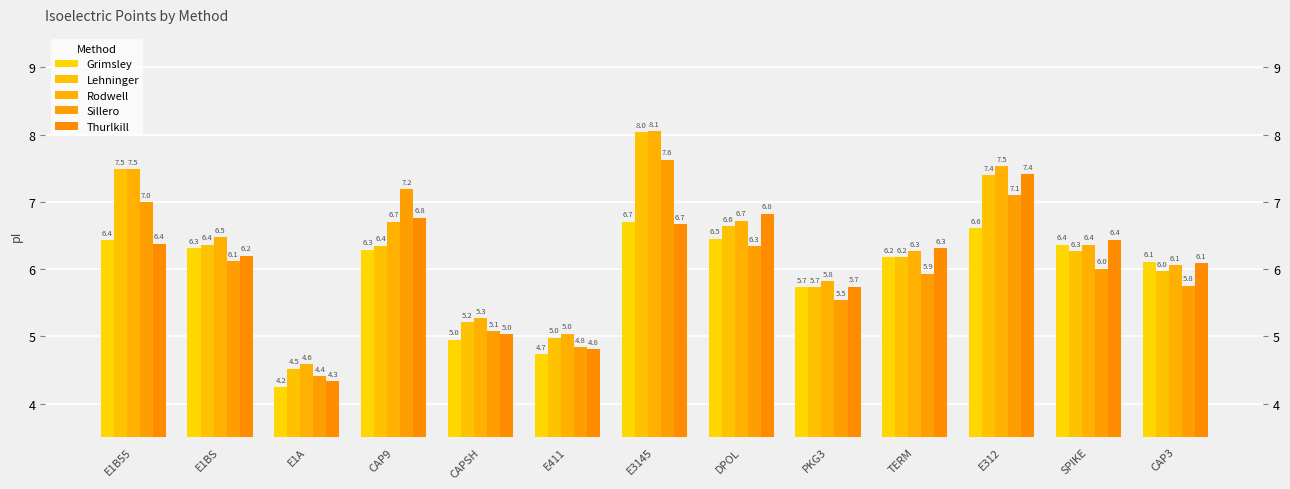

Between E1B55 and E411, which series saw the biggest shift?

Lehninger